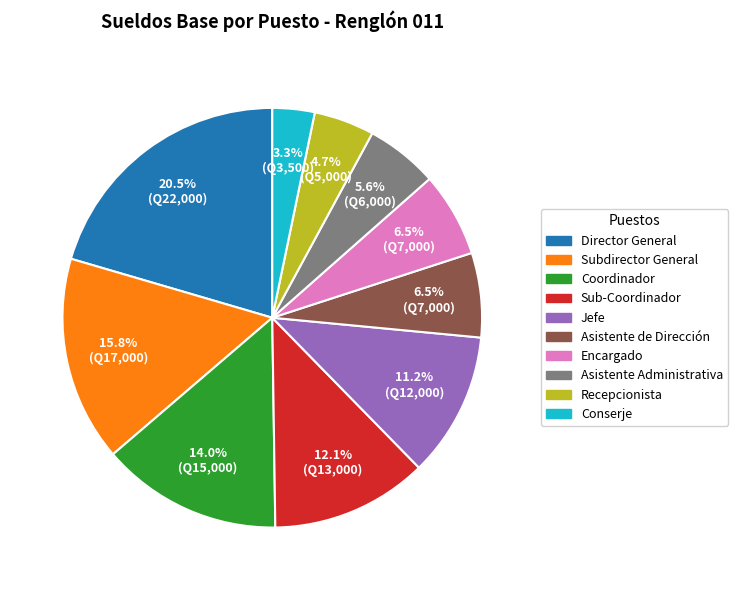

To the nearest percent, what portion does Recepcionista represent?

5%